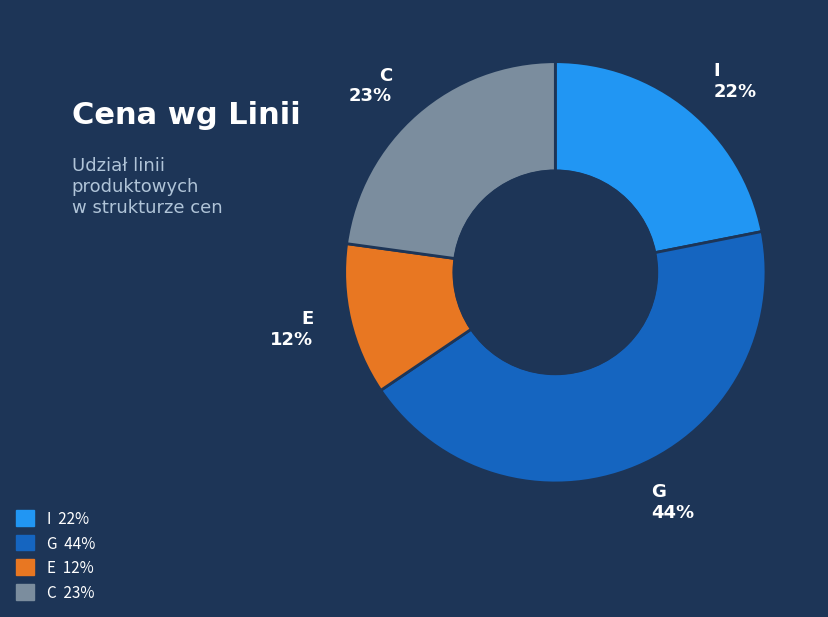

Is there any slice that represents more than half of the pie?

No